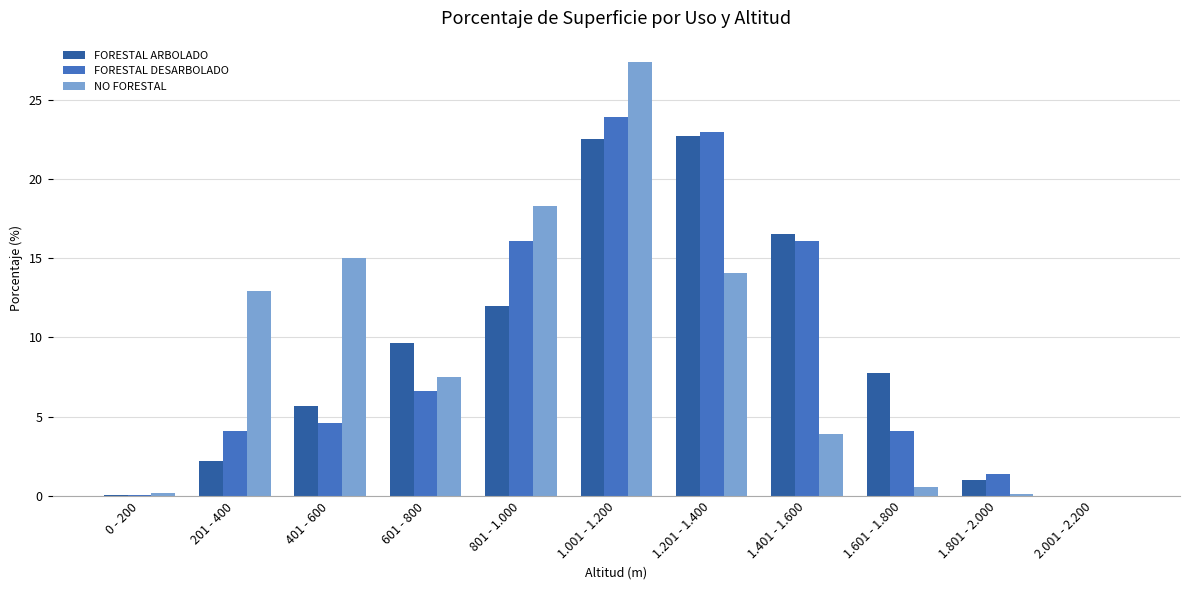

What are all the series names shown in the legend?

FORESTAL ARBOLADO, FORESTAL DESARBOLADO, NO FORESTAL